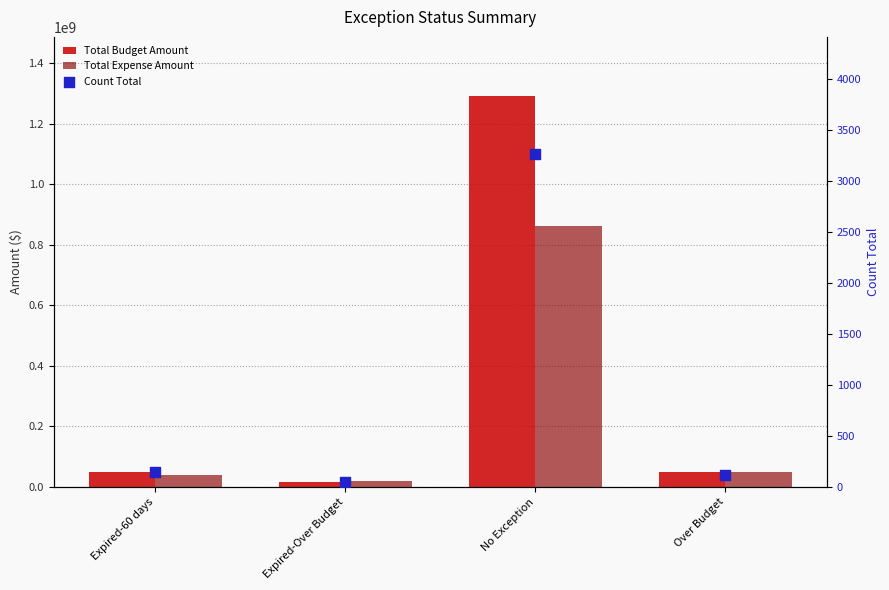

What are all the series names shown in the legend?

Total Budget Amount, Total Expense Amount, Count Total